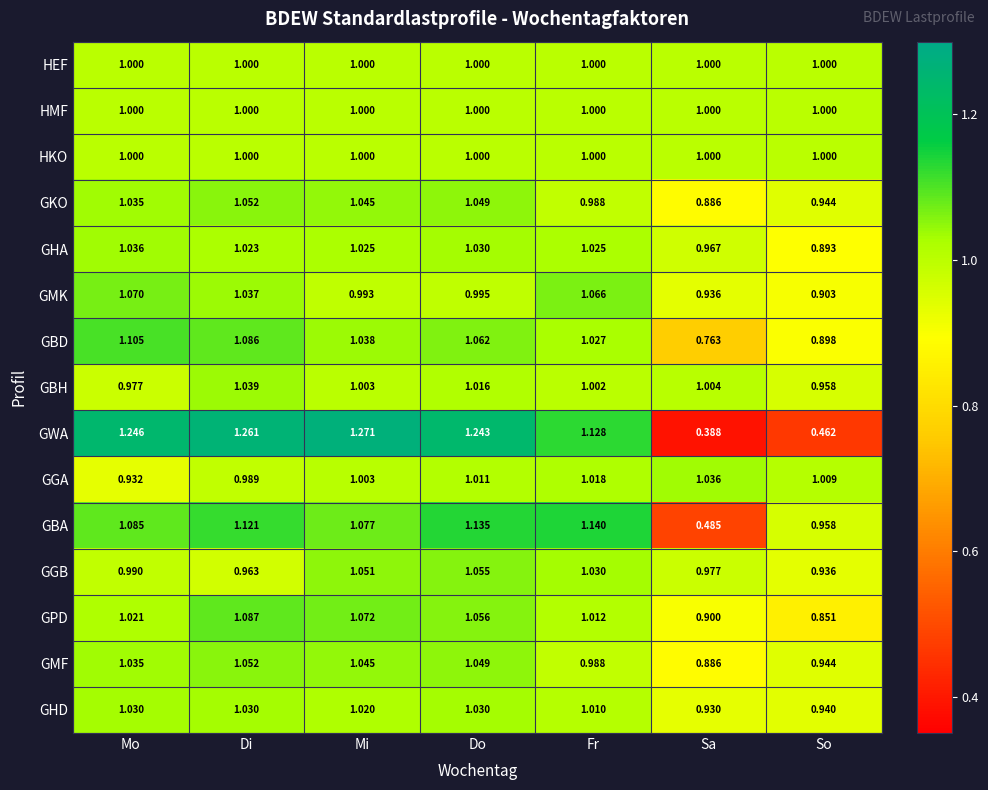

At which category does the chart reach its minimum across all series?

Sa